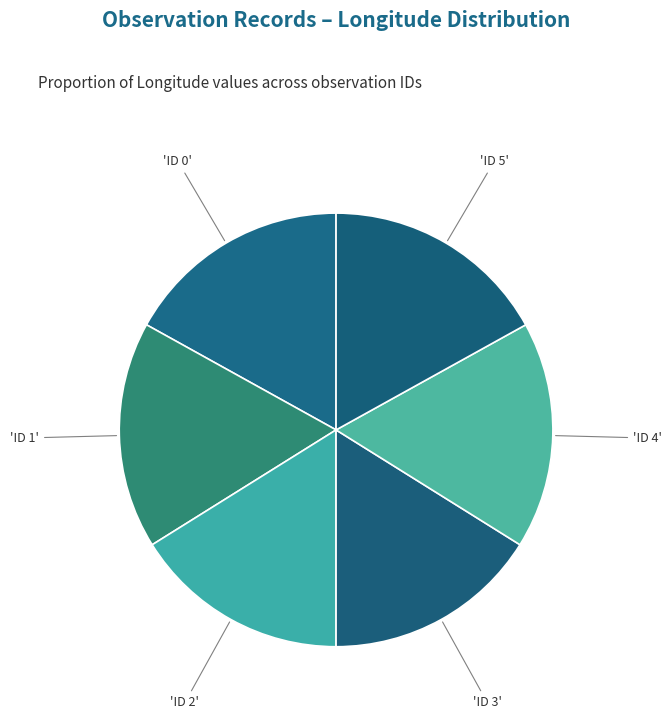

How many slices are in this pie chart?

6